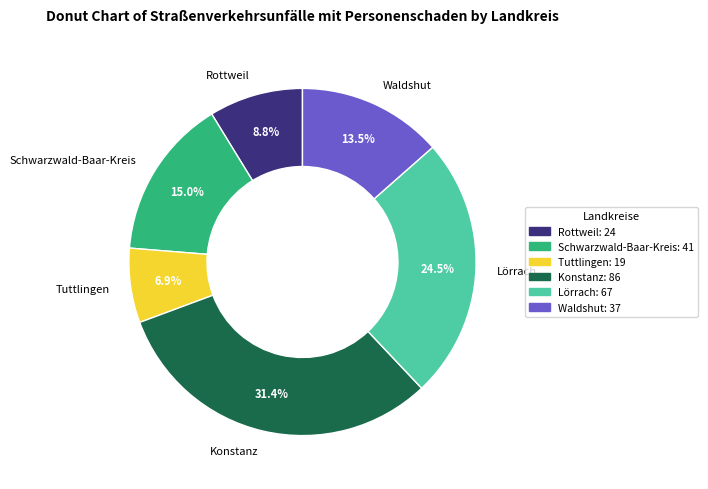

Which slice is the largest?

Konstanz